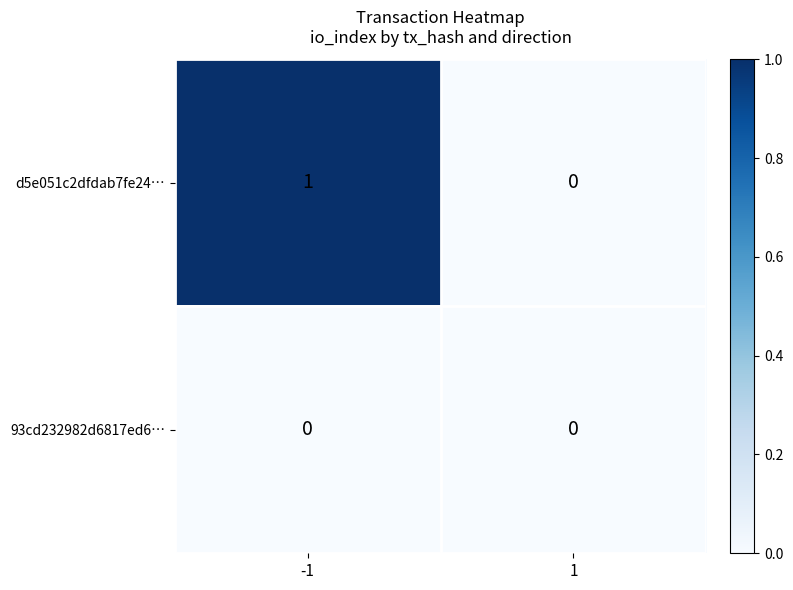

Reading right to left, list all the values displayed in this chart.

d5e051c2dfdab7fe24…: 1=0	-1=1
93cd232982d6817ed6…: 1=0	-1=0